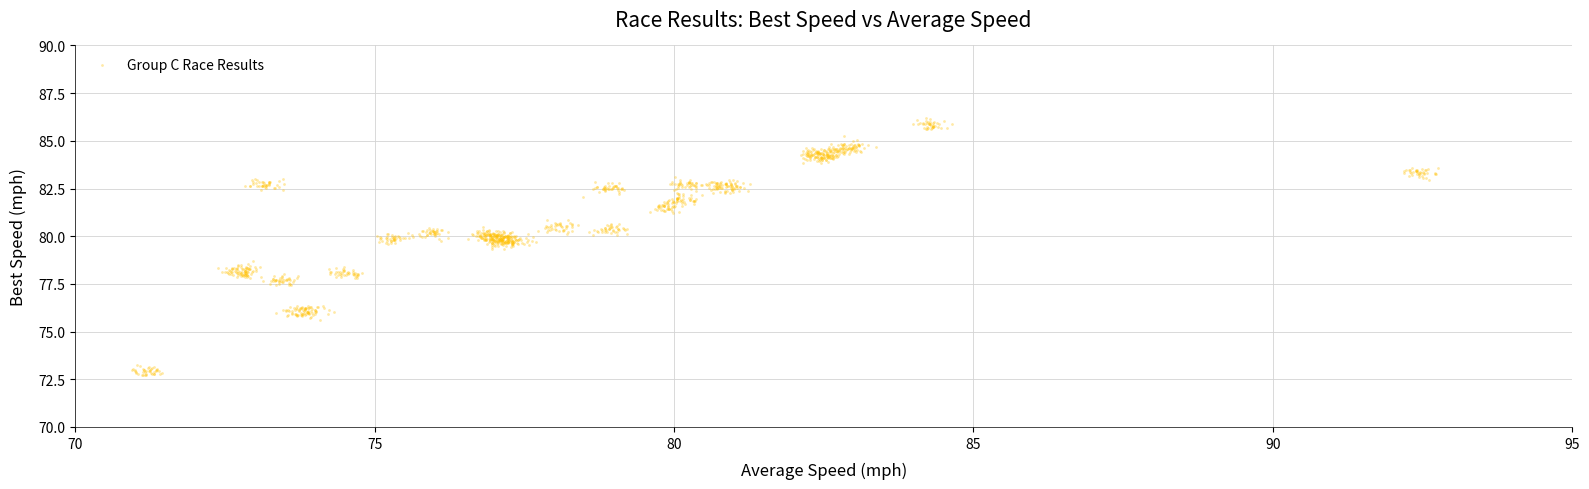

What is the range of X values (max minus min)?

21.8